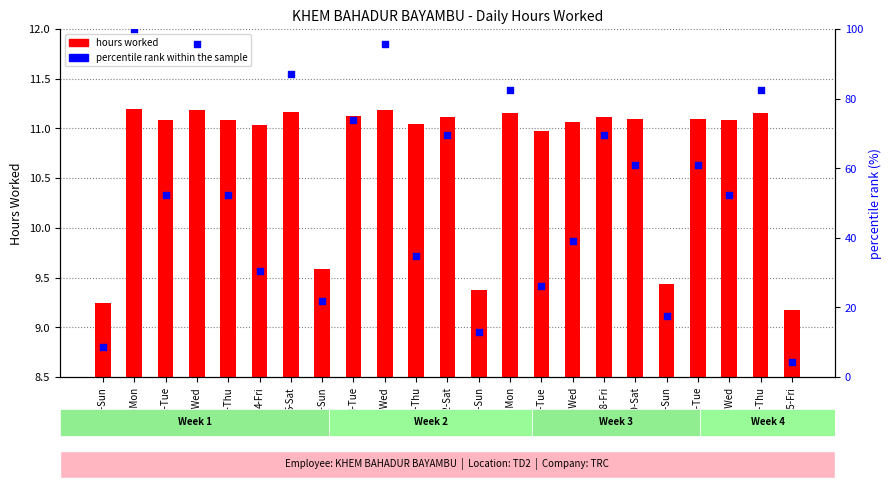

What is the total value across all series at 20-Sun?

26.8